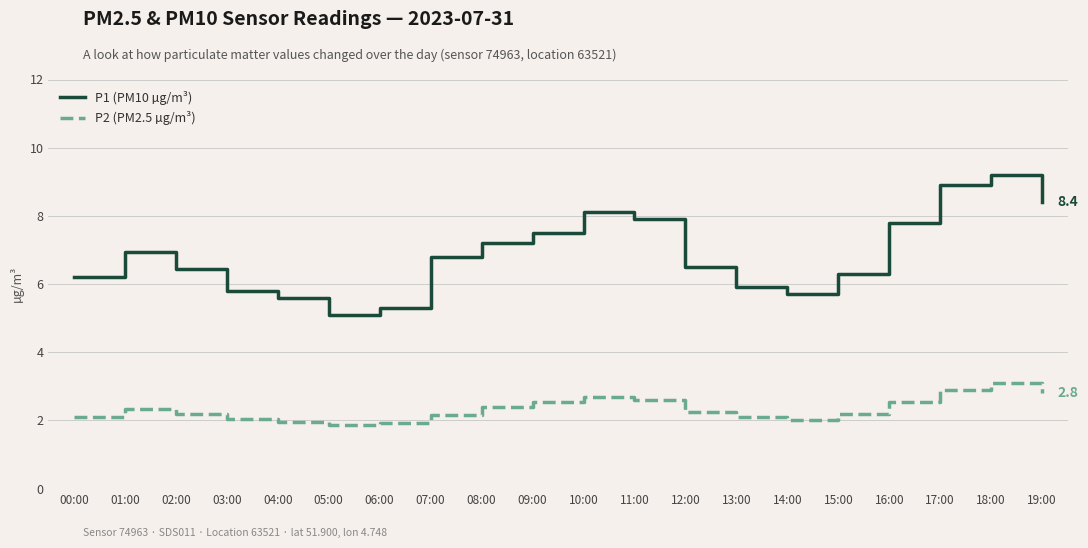

At which category is the sum across all series the highest?

18:00